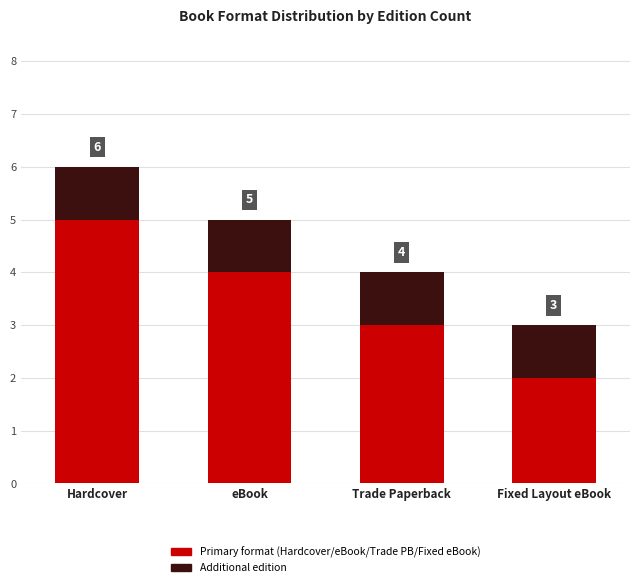

Count the number of categories in the chart.

4